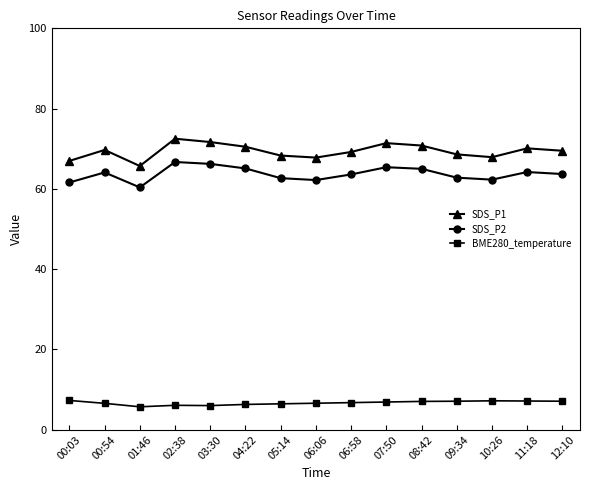

Count the number of data series in this chart.

3